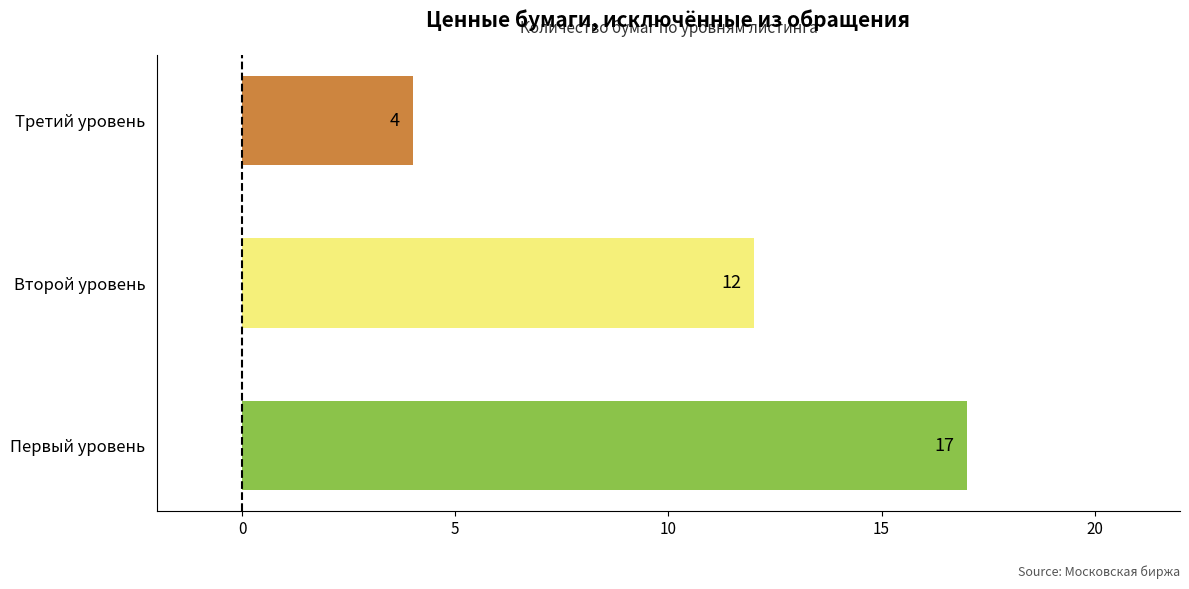

At which category does the chart reach its minimum across all series?

Третий уровень